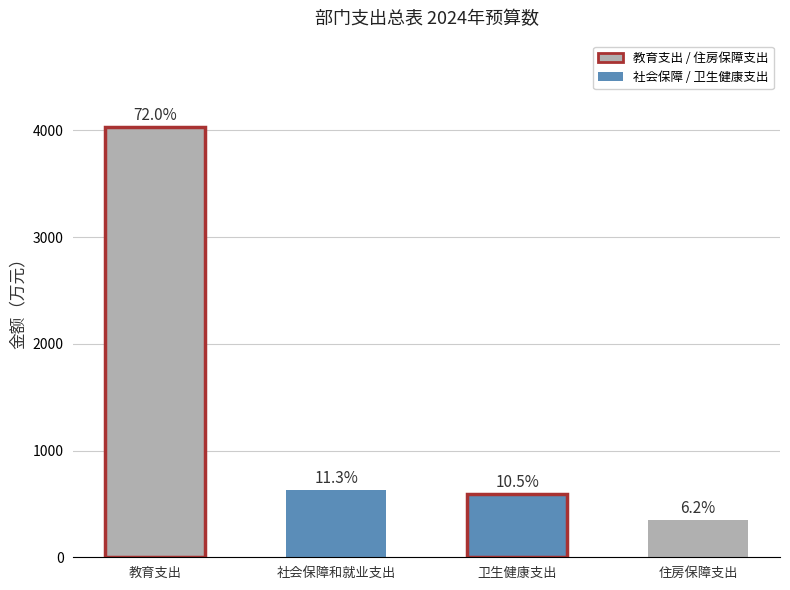

What position from the right is 卫生健康支出?

2